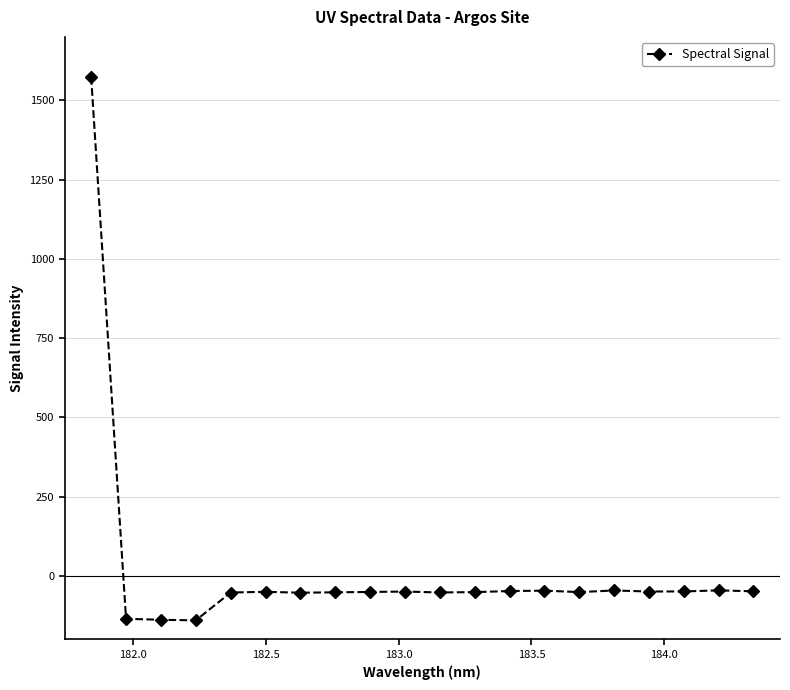

What is the sum of all values?

370.5